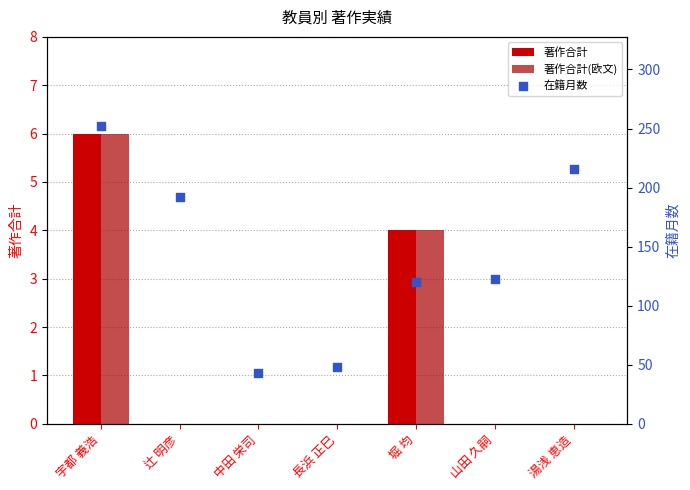

Is the value of 著作合計 at 湯浅 恵造 greater than the value of 著作合計(欧文) at 長浜 正巳?

No